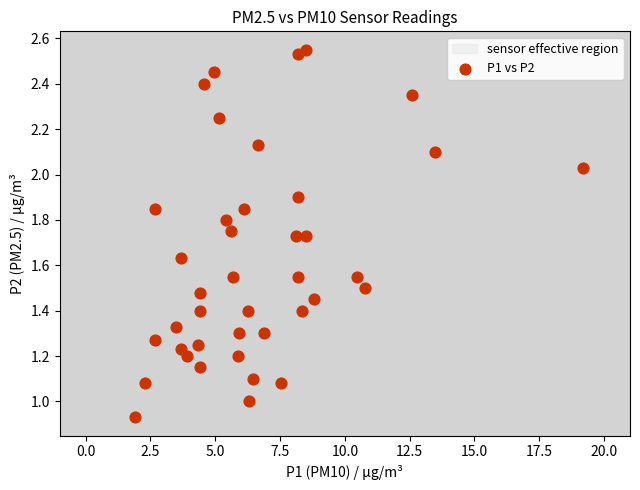

What is the range of X values (max minus min)?

17.3